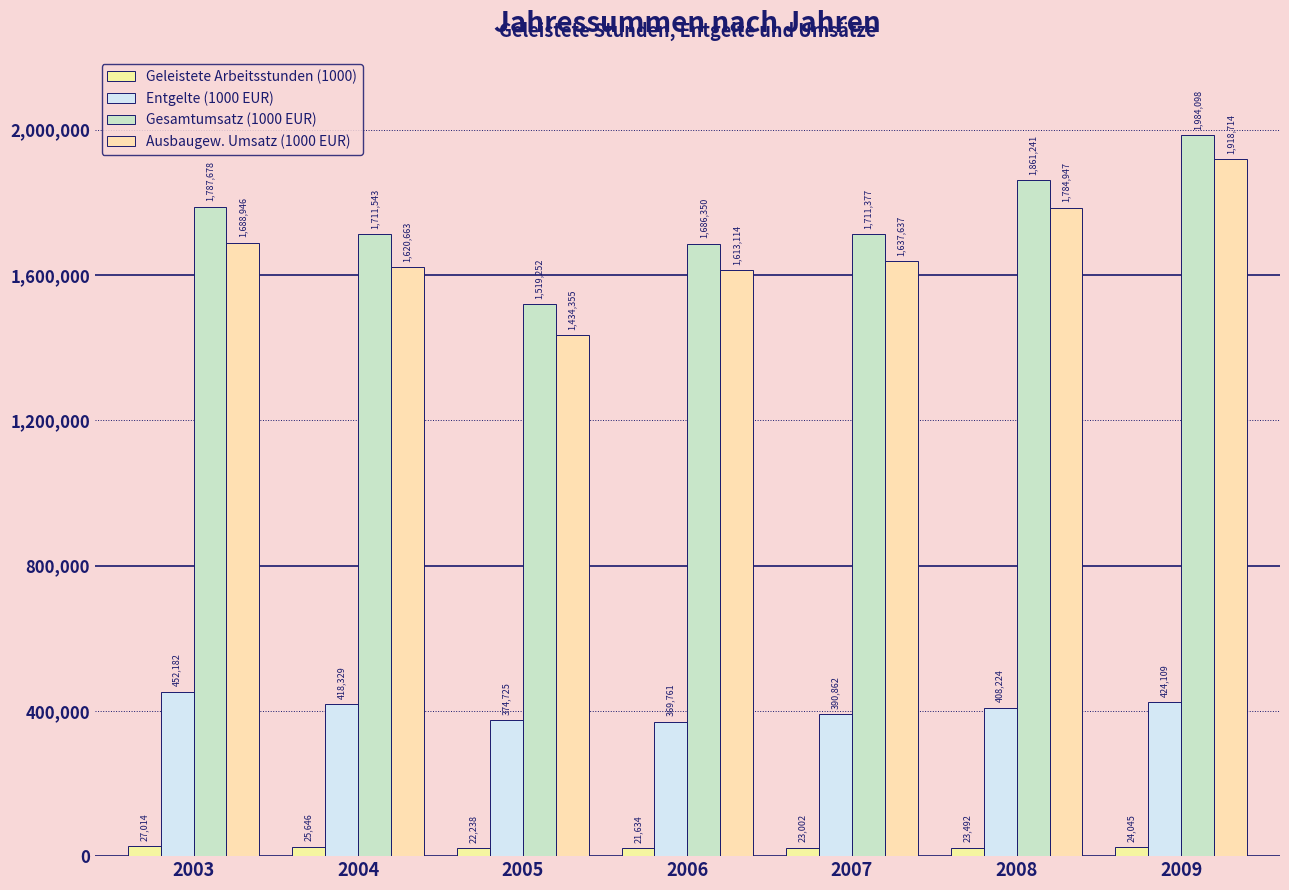

The value of Gesamtumsatz (1000 EUR) at 2009 is 2617862. True or false?

False